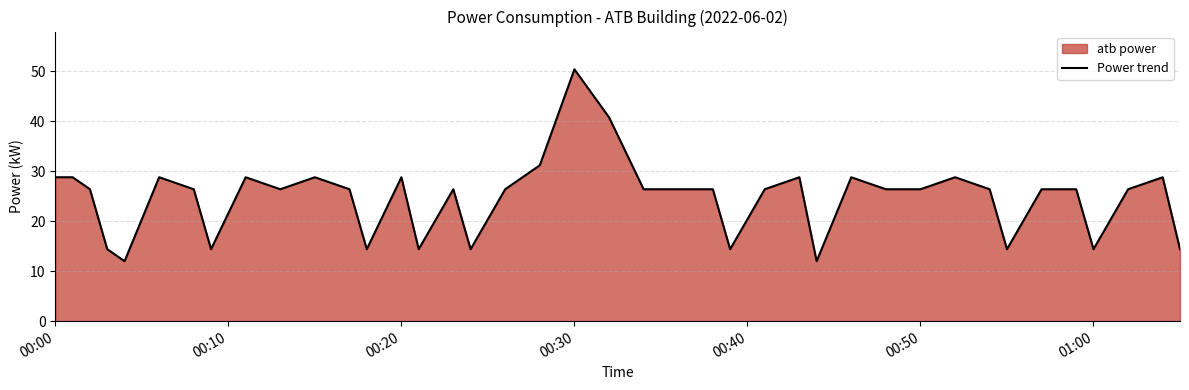

What is the maximum value shown in the chart?

50.4